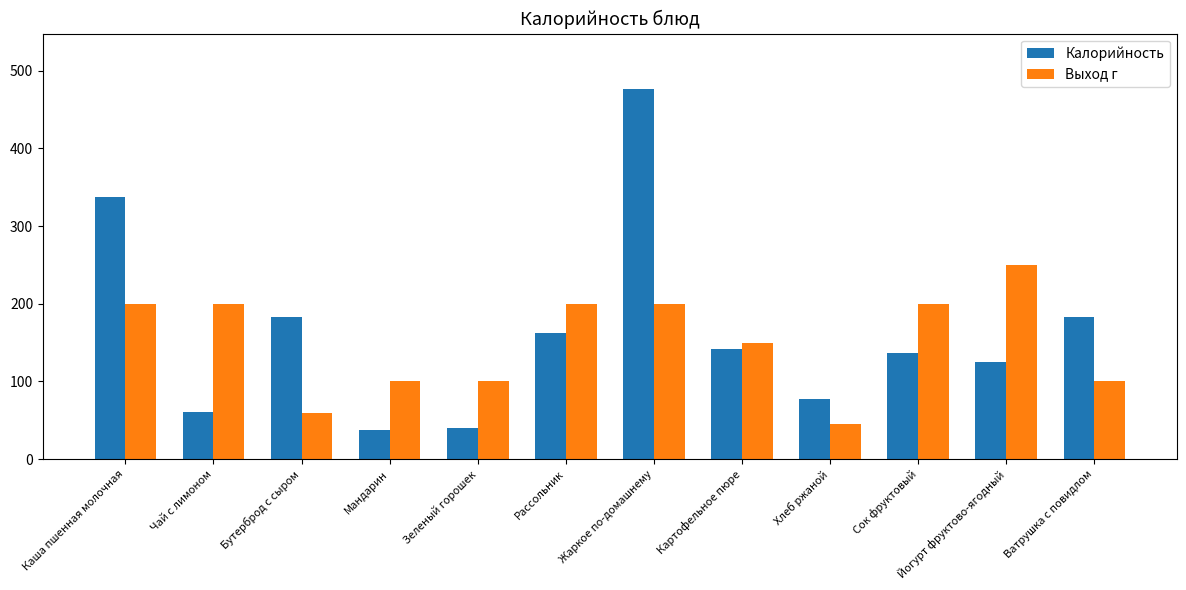

What are all the series names shown in the legend?

Калорийность, Выход г